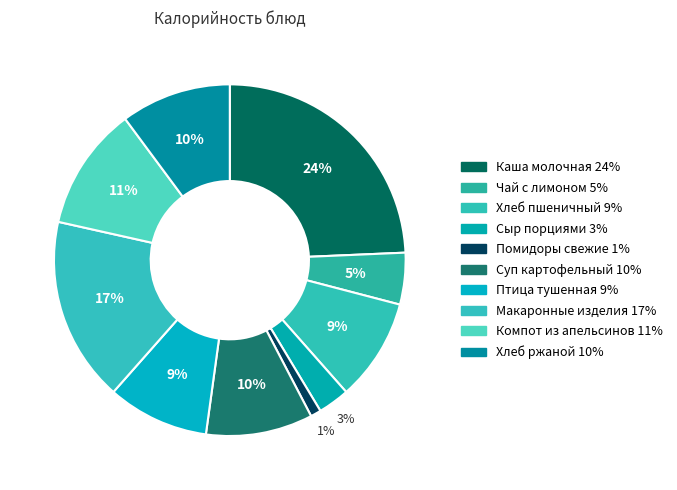

Count the number of slices in the pie.

10